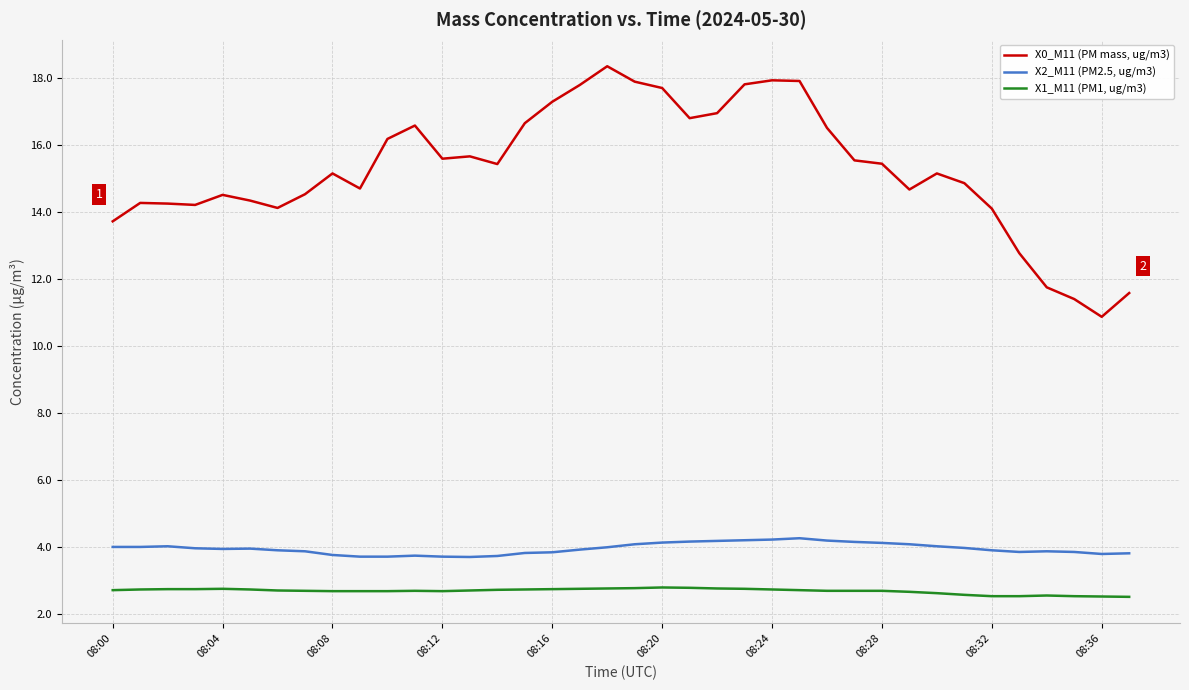

What is the difference between the maximum and minimum values in the X0_M11 (PM mass, ug/m3) series?

7.5